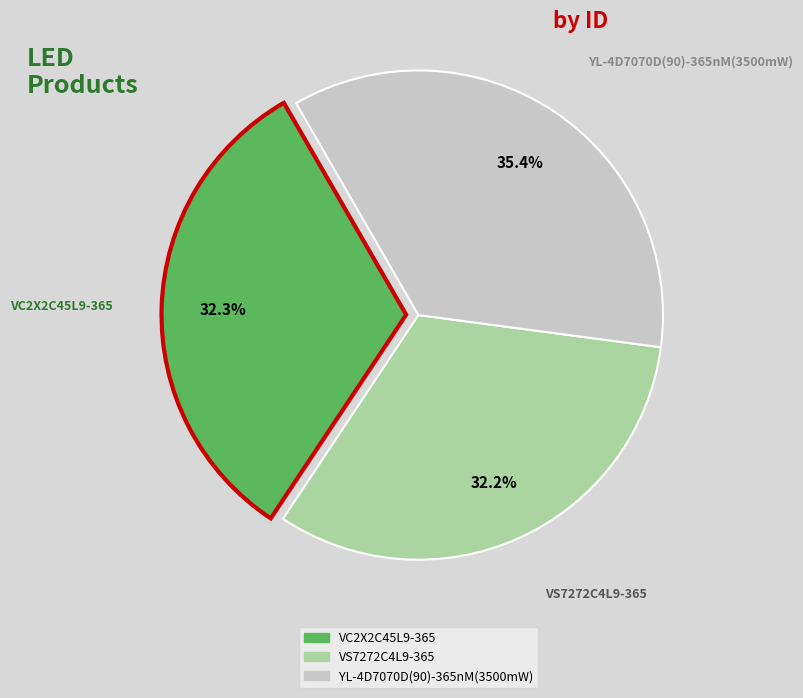

Between YL-4D7070D(90)-365nM(3500mW) and VC2X2C45L9-365, which is larger?

YL-4D7070D(90)-365nM(3500mW)